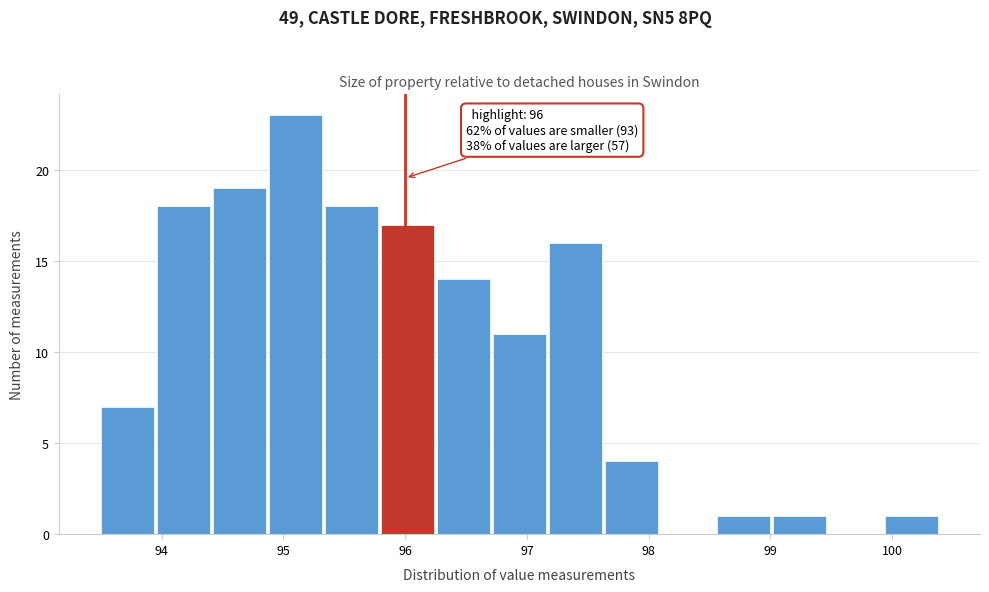

Over which range of the x-axis is the bar tallest?

94.88 to 95.34